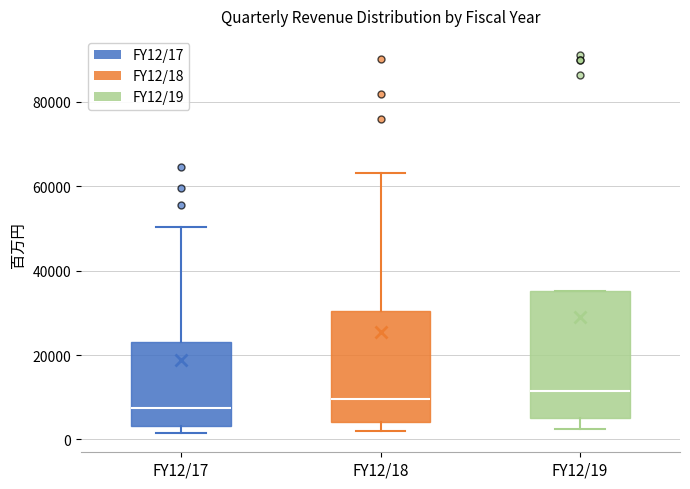

Which box is the tallest, from its lower edge to its upper edge?

FY12/19